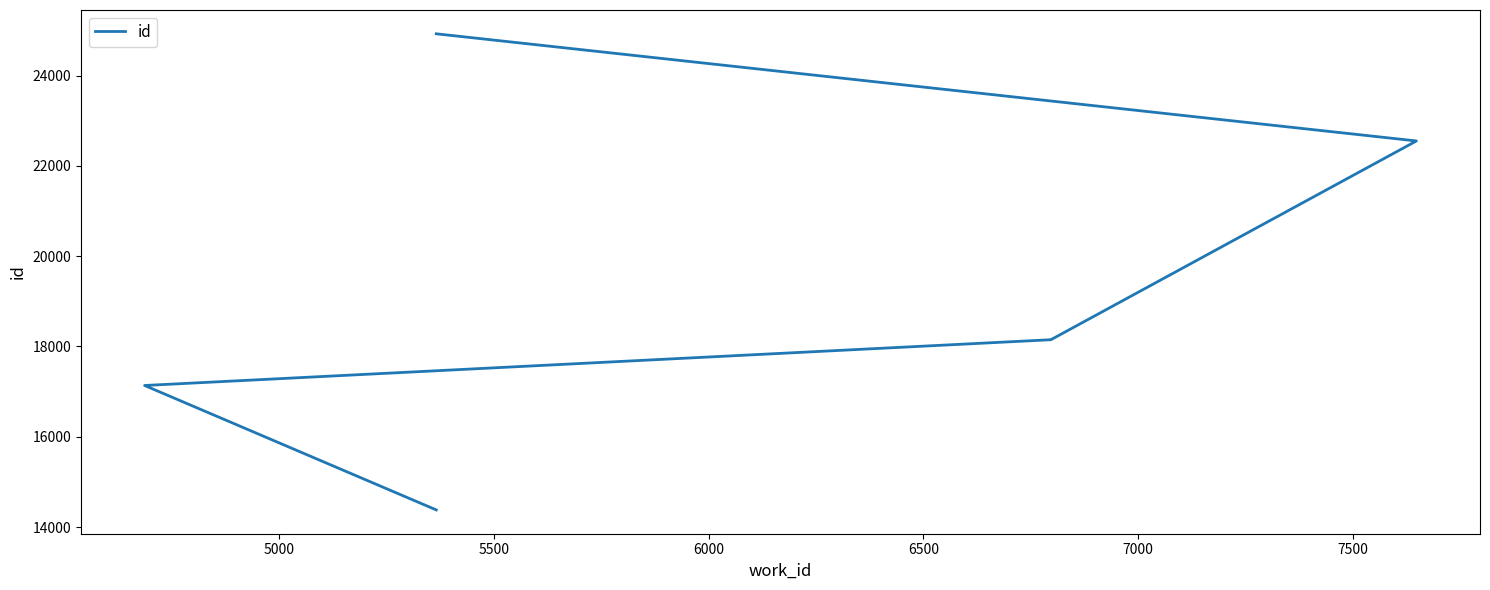

What is the change in value from 5500 to 6500?

+6778